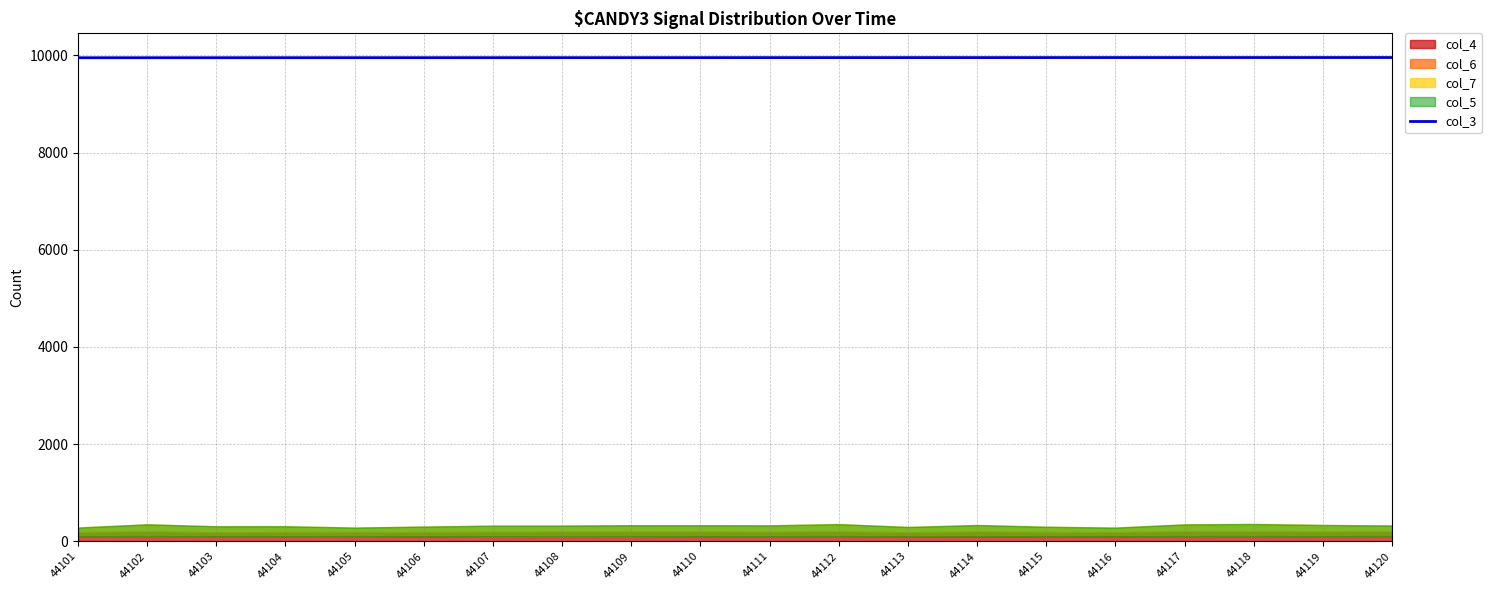

What value does the data have at 44112?

9954.2